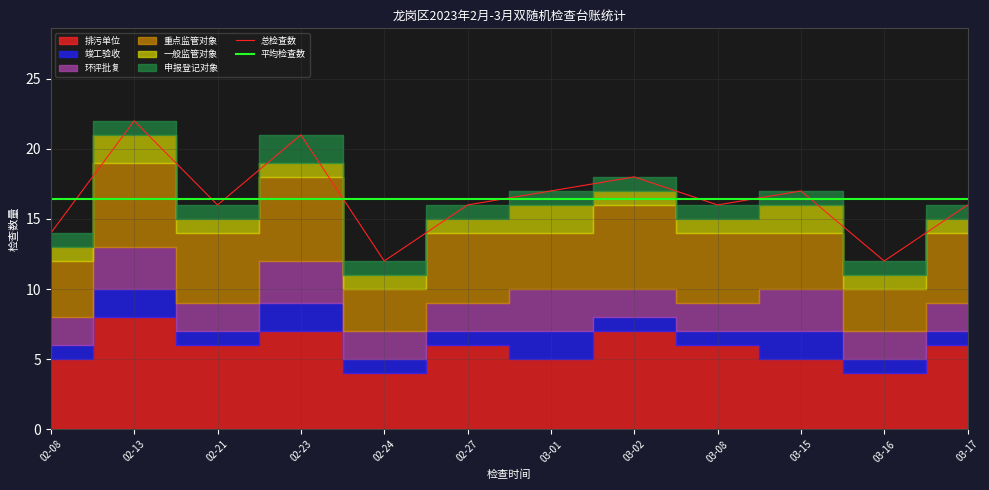

Is it true that 排污单位 equals 5 at 02-13?

False